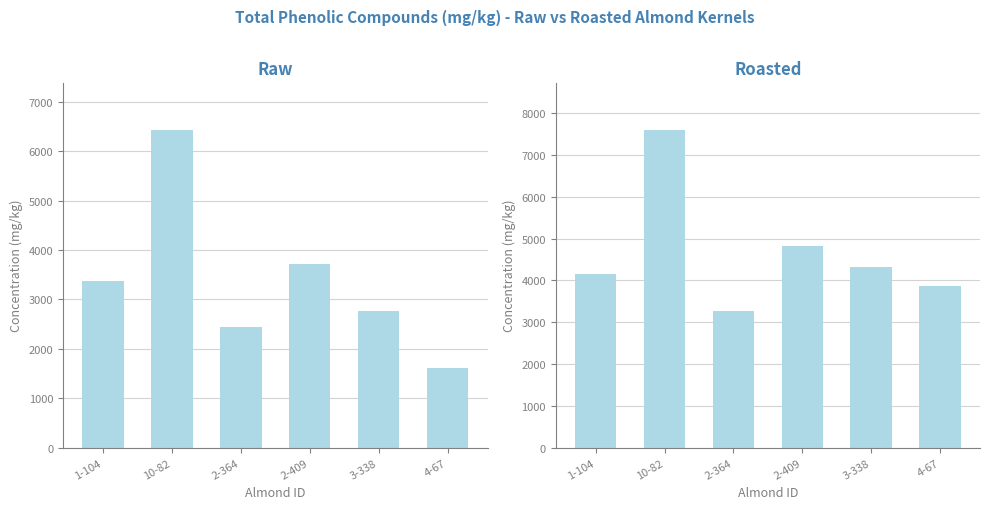

What is the value of the Raw bar at the 1st from the left?

3383.9